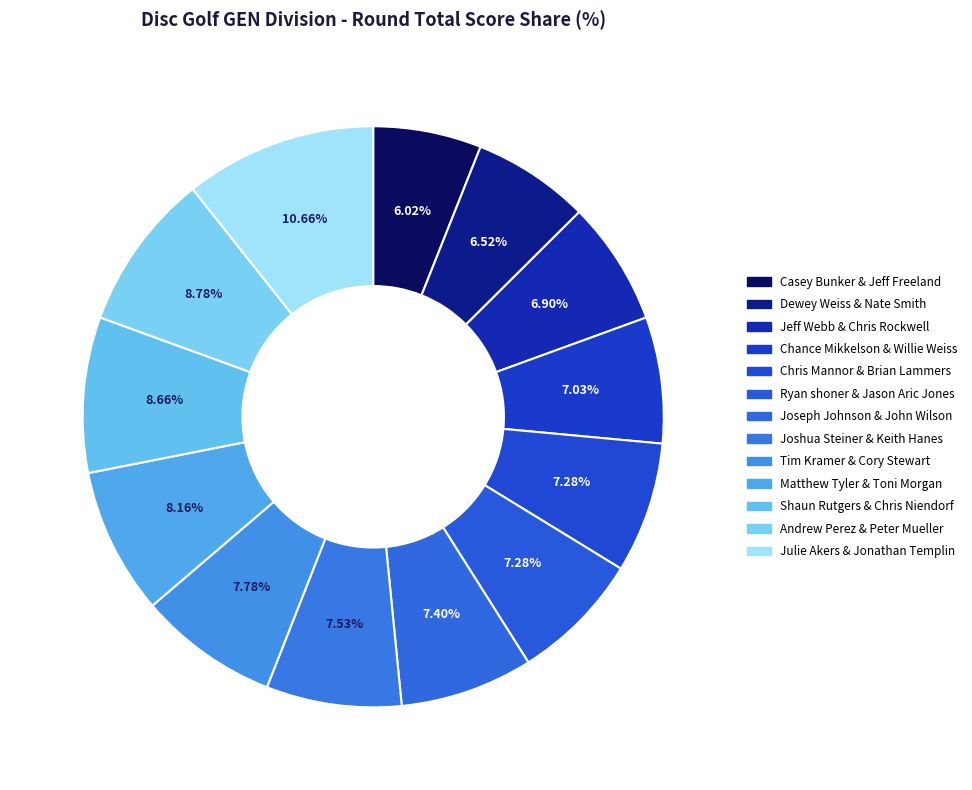

Is there any slice that represents more than half of the pie?

No